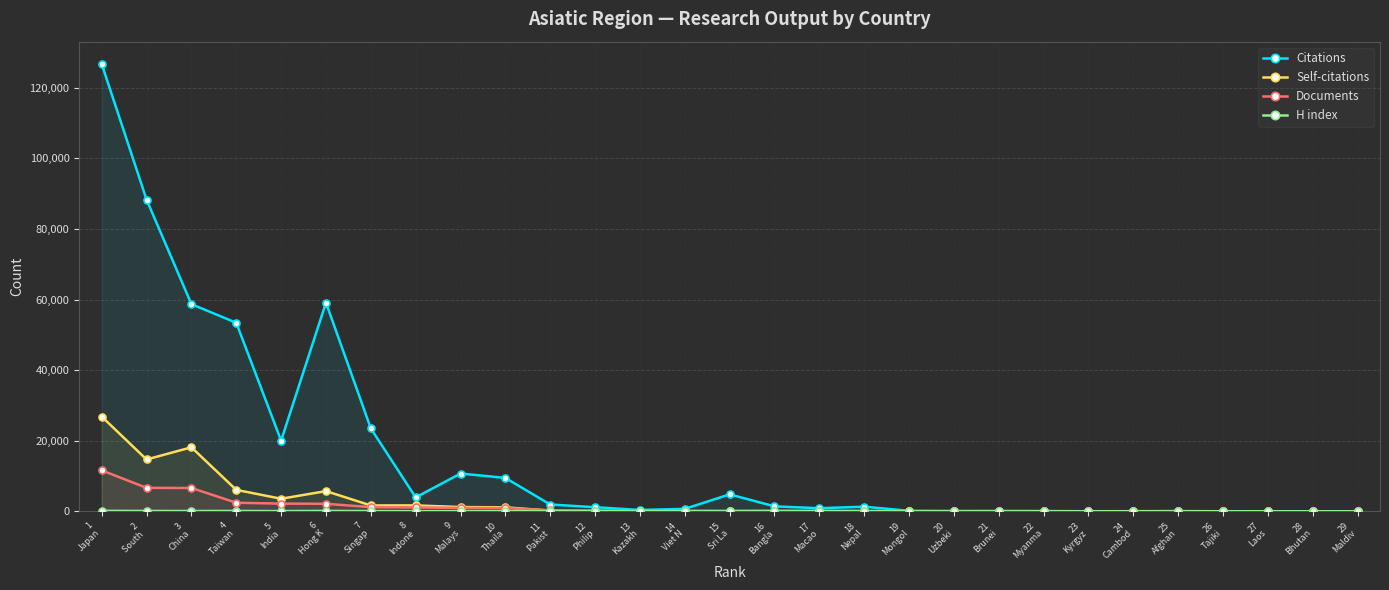

Which series changed the most between 13
Kazakh and 16
Bangla?

Citations